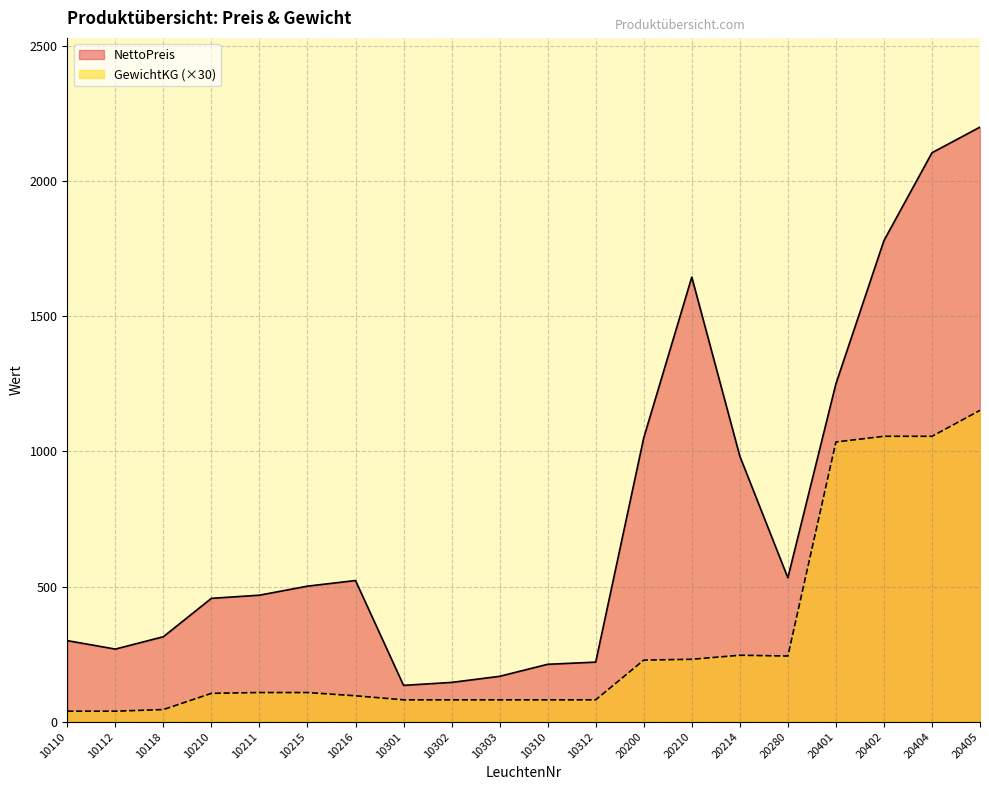

What is the difference between the maximum and minimum values in the NettoPreis series?

2065.5